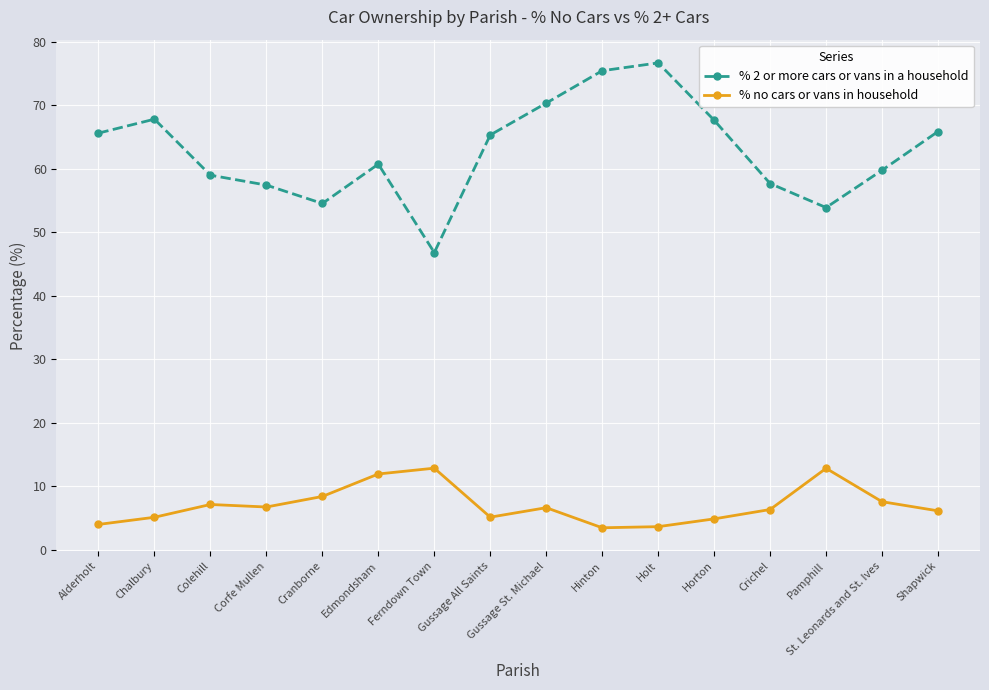

What is the minimum value shown in the chart?

3.4